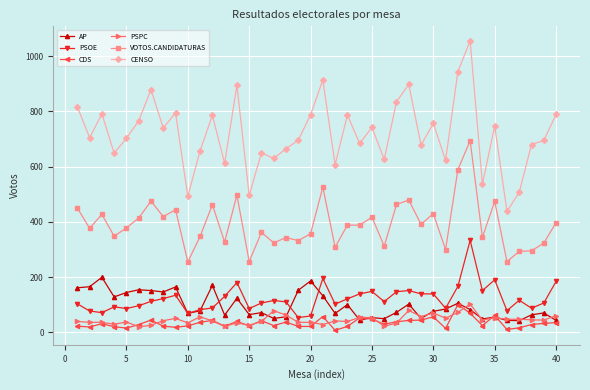

What is the lowest value of the CENSO series?

438